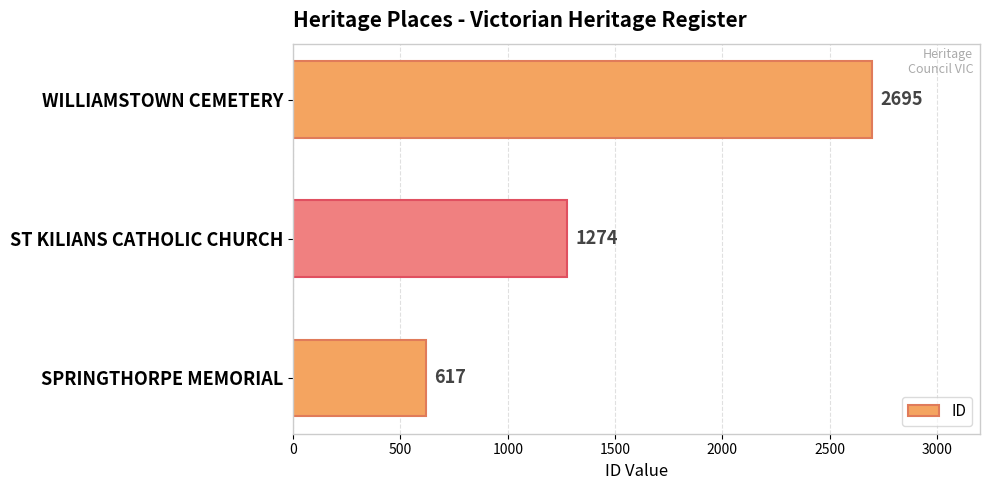

Rank the categories by value from lowest to highest.

SPRINGTHORPE MEMORIAL, ST KILIANS CATHOLIC CHURCH, WILLIAMSTOWN CEMETERY